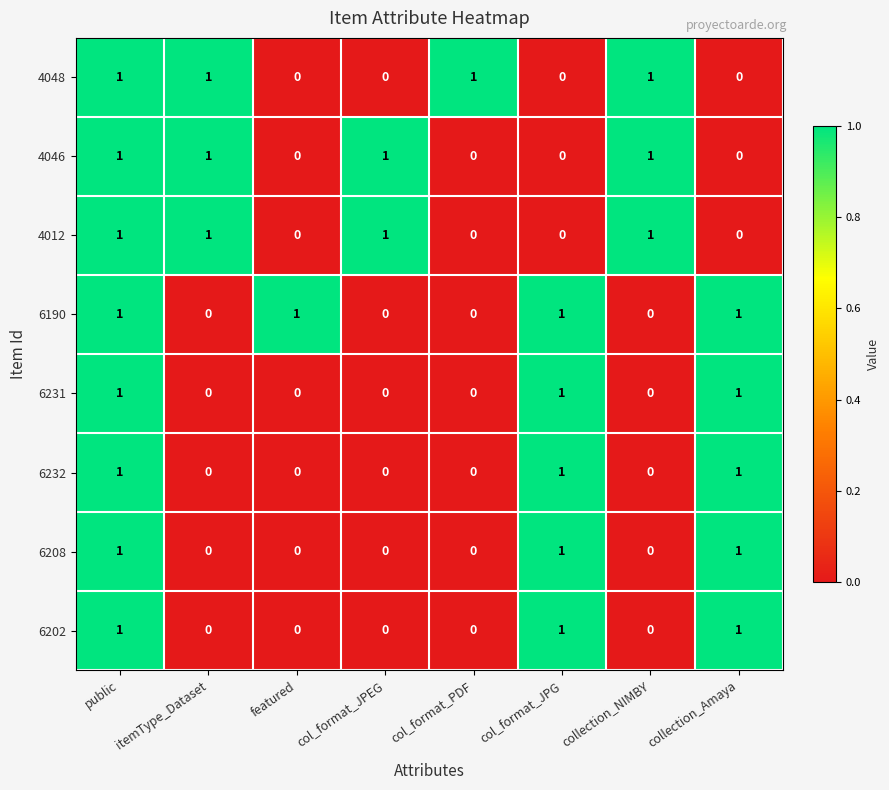

At how many categories does at least one series exceed 0?

8